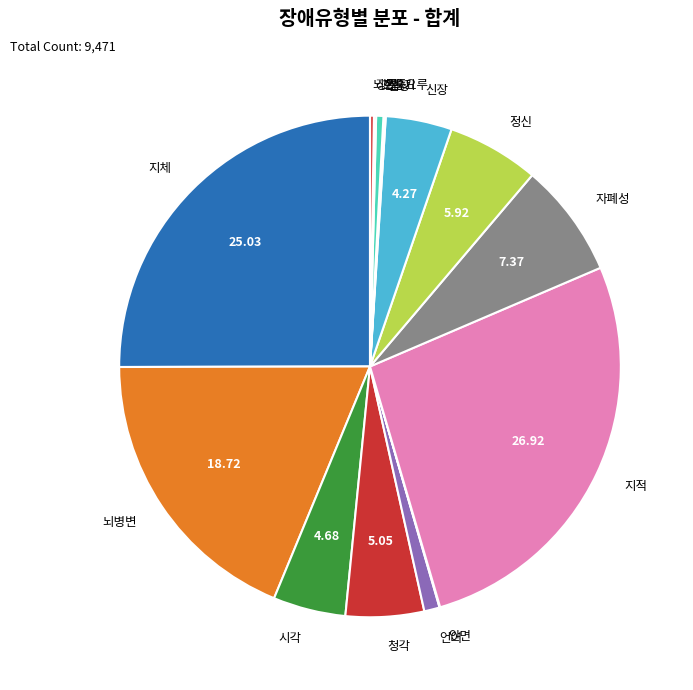

Is 청각 the majority of the pie?

No